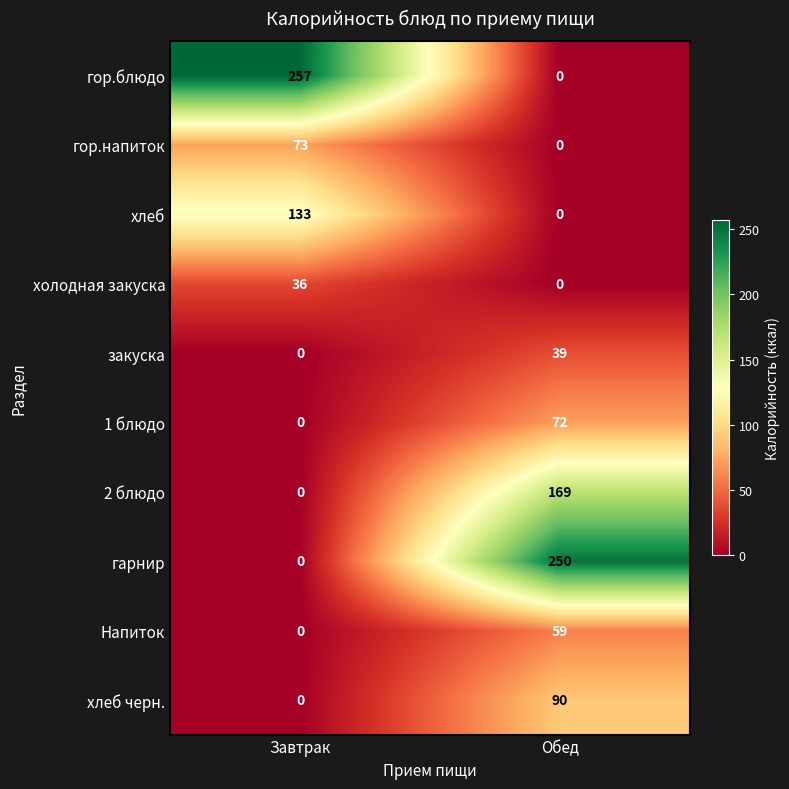

At which label does закуска reach its peak?

Обед